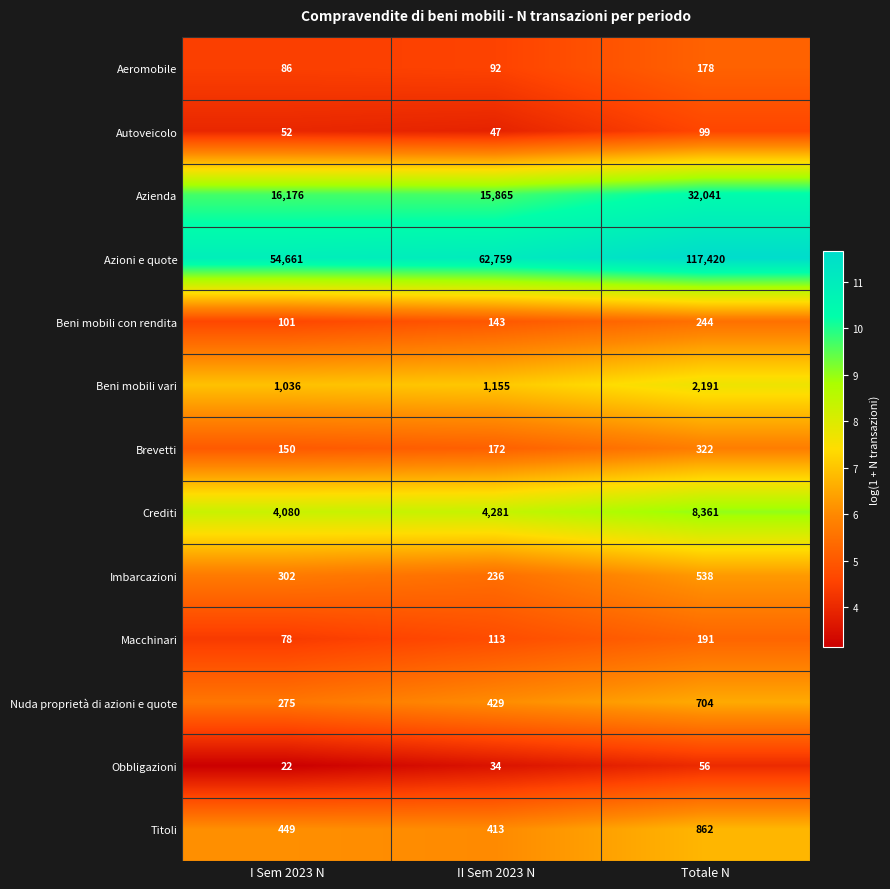

At which label is Imbarcazioni closest to 387?

I Sem 2023 N